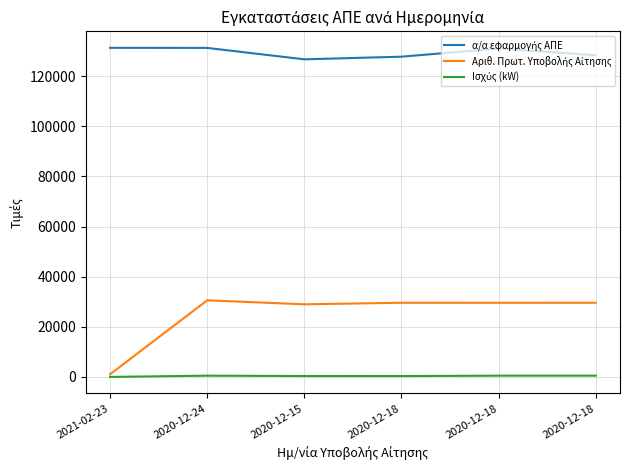

The Ισχύς (kW) series shows 1.4 at 2021-02-23. True or false?

False